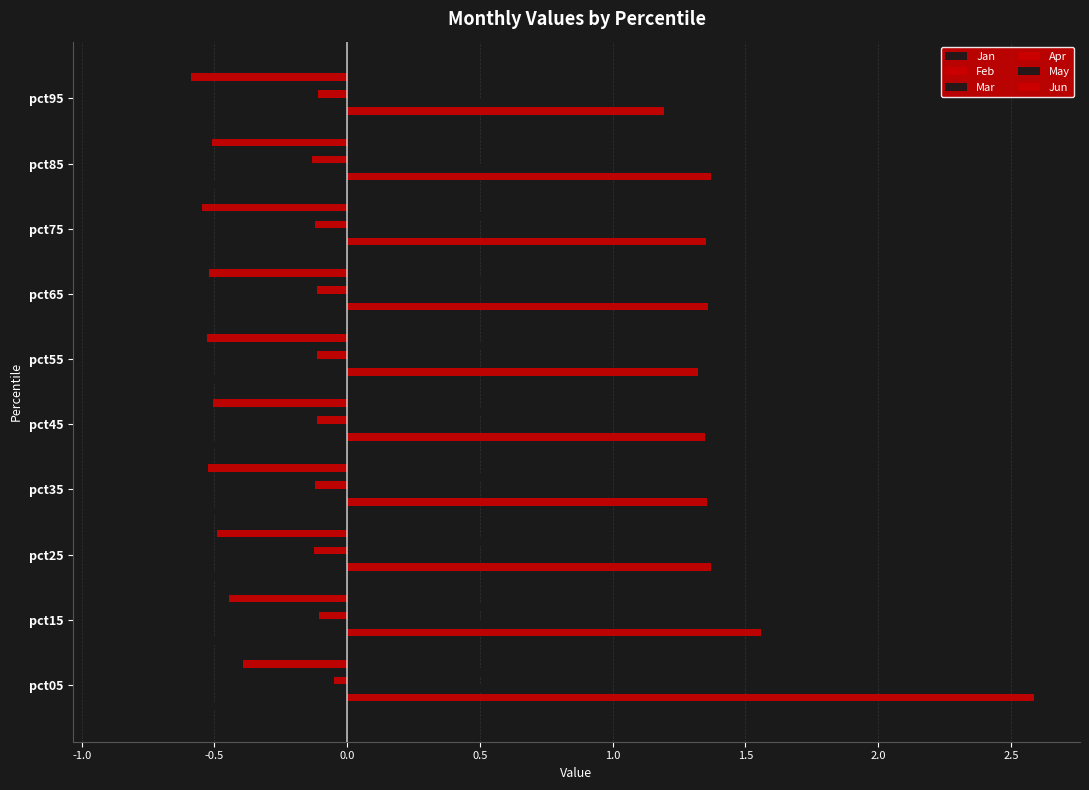

Which series has the largest range (max minus min)?

Feb